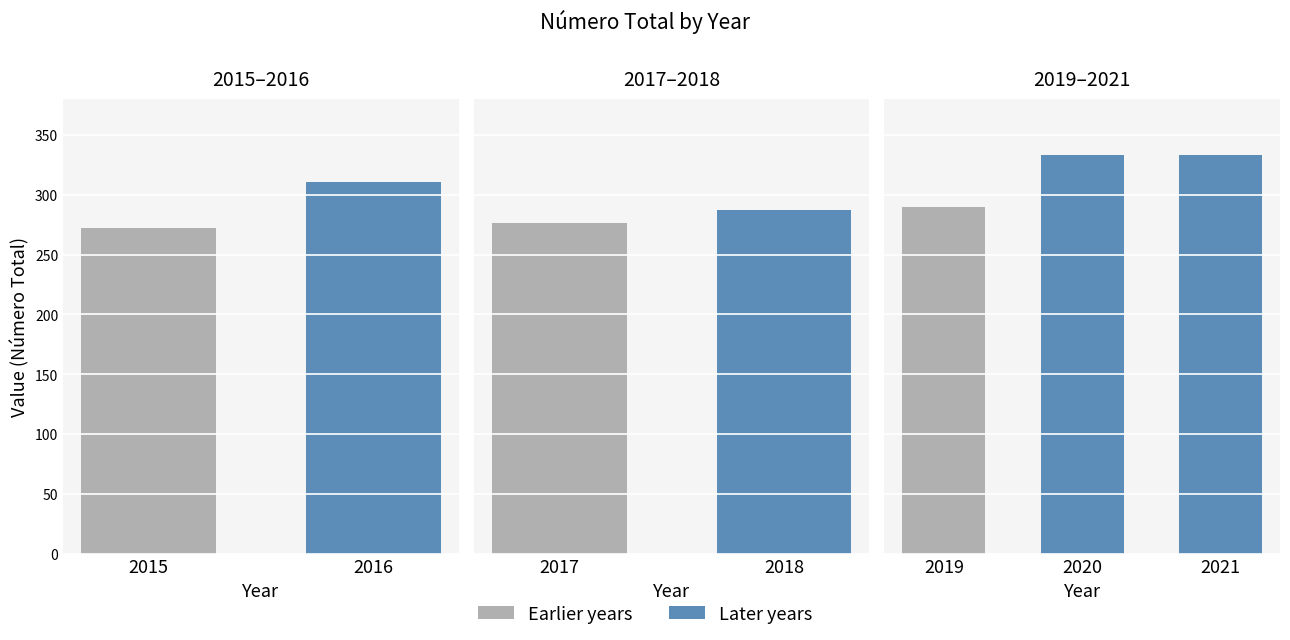

Read the value at 2021, to the nearest 5.

335